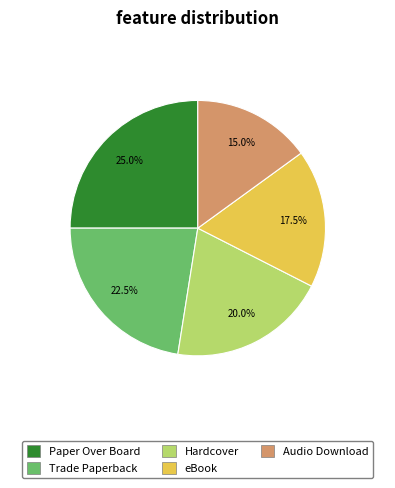

Is there a majority slice in this chart?

No